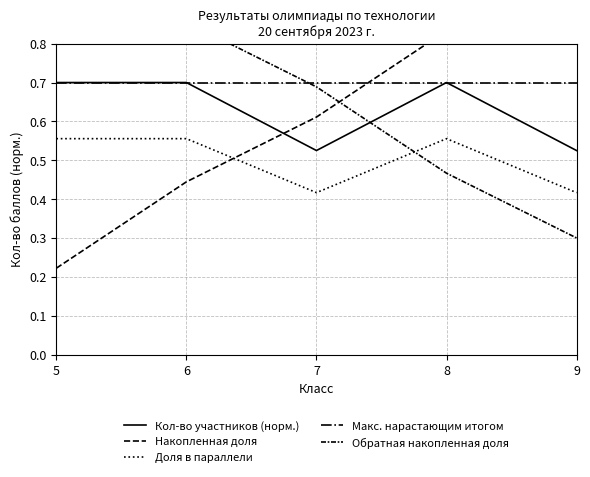

At how many categories does at least one series exceed 0?

5